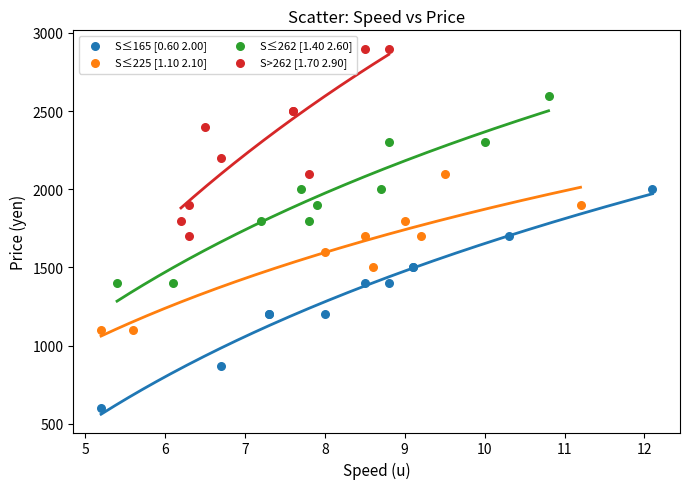

Which series reaches the minimum Y coordinate?

S≤165 [0.60 2.00]